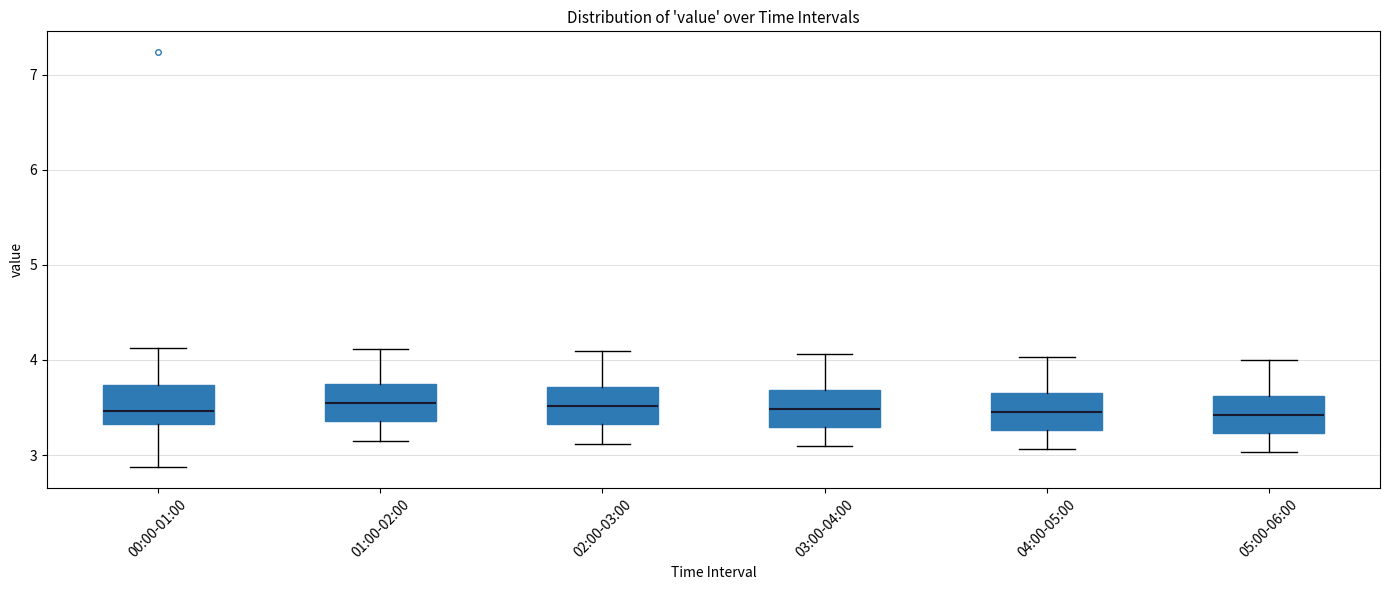

Reading left to right, read every box against the y-axis: the position of its median line, the range the box covers, and the ends of its whiskers. The values are not printed on the chart, so give them approximately, as read against the axis.

00:00-01:00: median 3.5, box 3.3 to 3.7, whiskers 2.9 to 4.1
01:00-02:00: median 3.5, box 3.4 to 3.7, whiskers 3.2 to 4.1
02:00-03:00: median 3.5, box 3.3 to 3.7, whiskers 3.1 to 4.1
03:00-04:00: median 3.5, box 3.3 to 3.7, whiskers 3.1 to 4.1
04:00-05:00: median 3.5, box 3.3 to 3.7, whiskers 3.1 to 4.0
05:00-06:00: median 3.4, box 3.2 to 3.6, whiskers 3.0 to 4.0